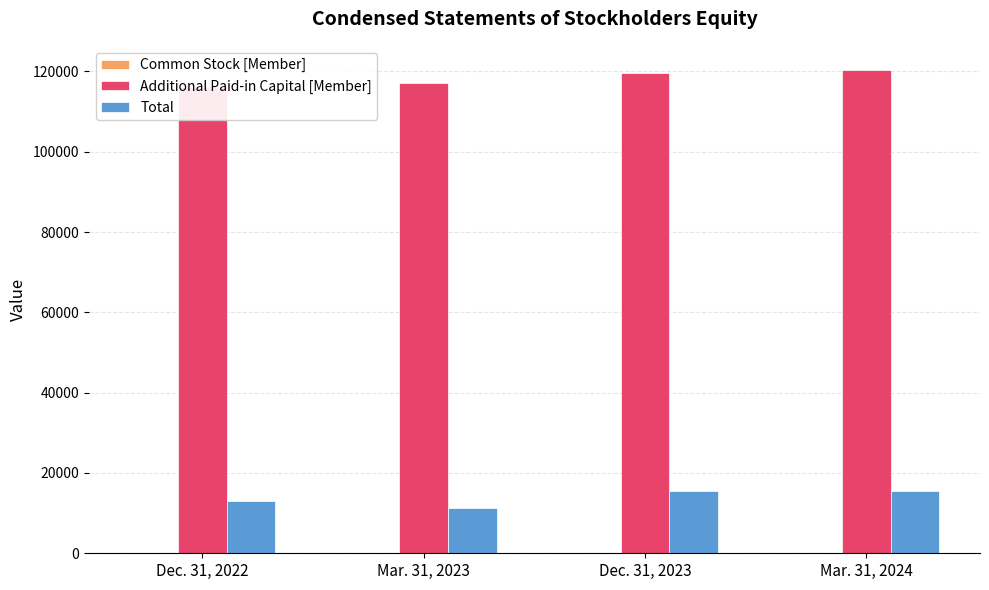

How many groups of bars are there?

4